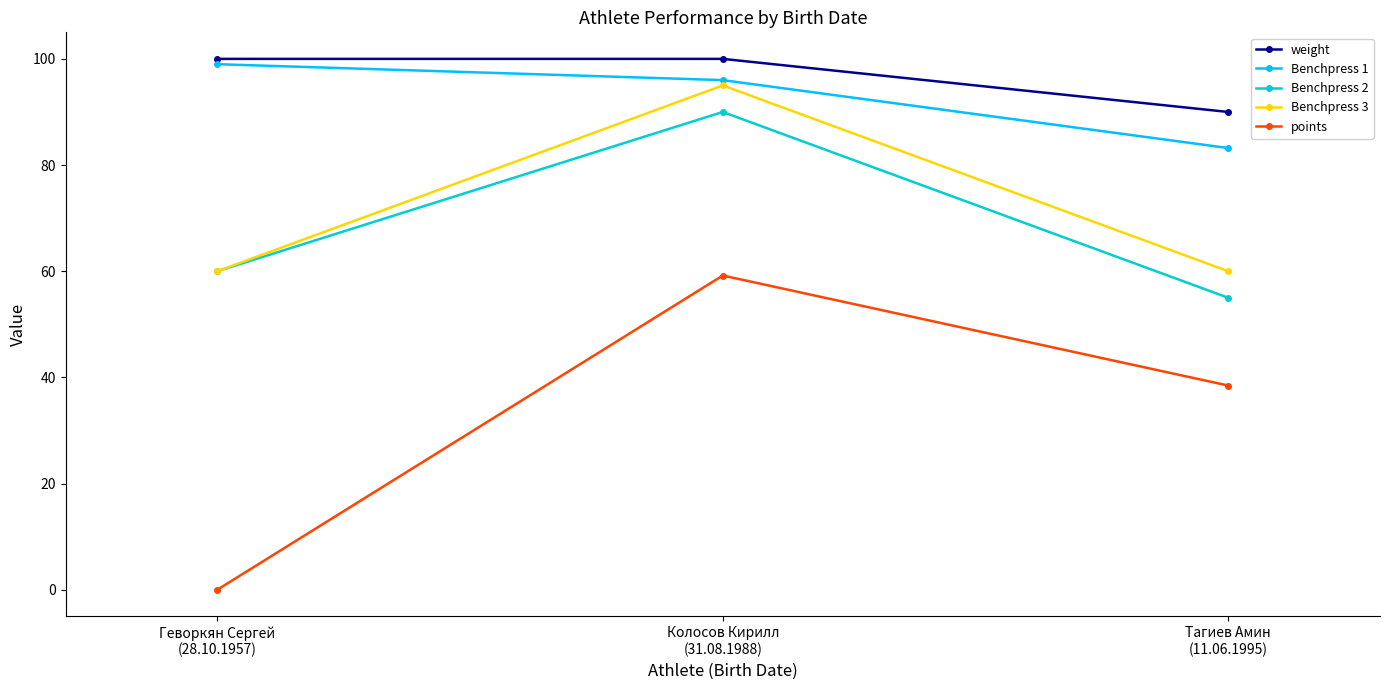

What is the approximate value of weight at Тагиев Амин
(11.06.1995)?

90.0